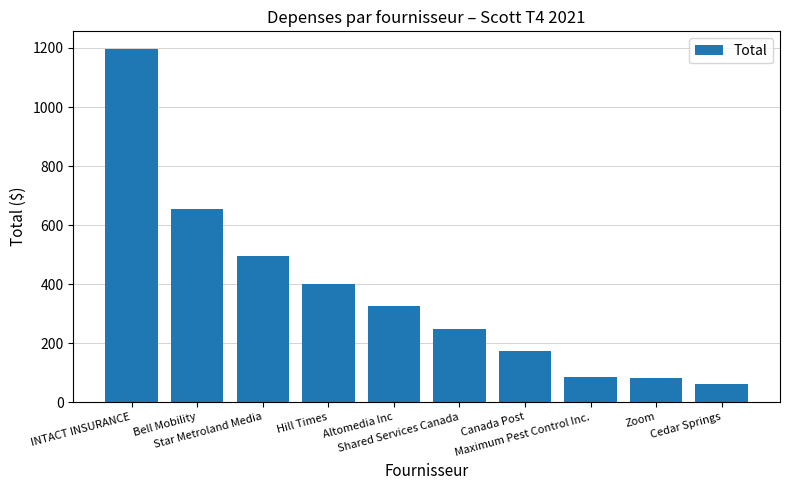

Where does the data first go above 325?

INTACT INSURANCE